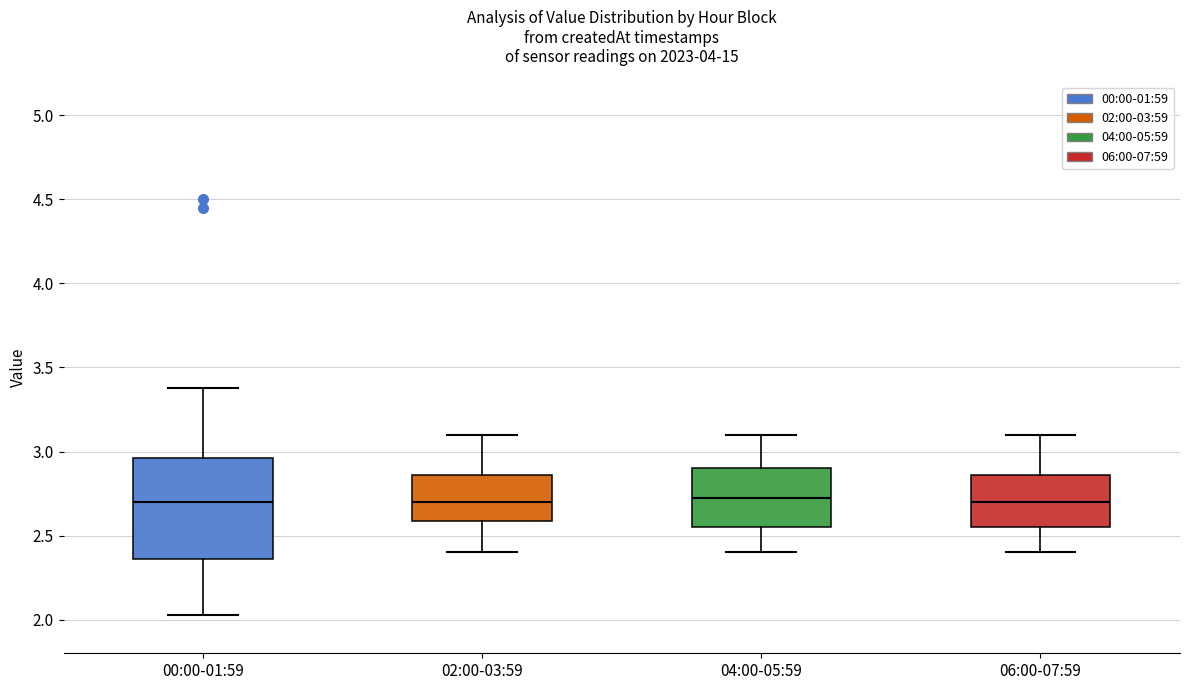

Comparing the boxes themselves (not the whiskers), which one is the tallest?

00:00-01:59